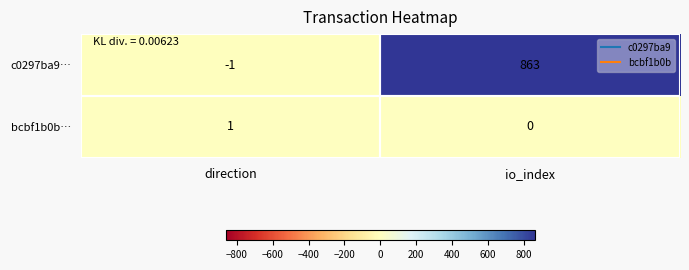

At io_index, list the series in order from smallest to largest.

bcbf1b0b…, c0297ba9…